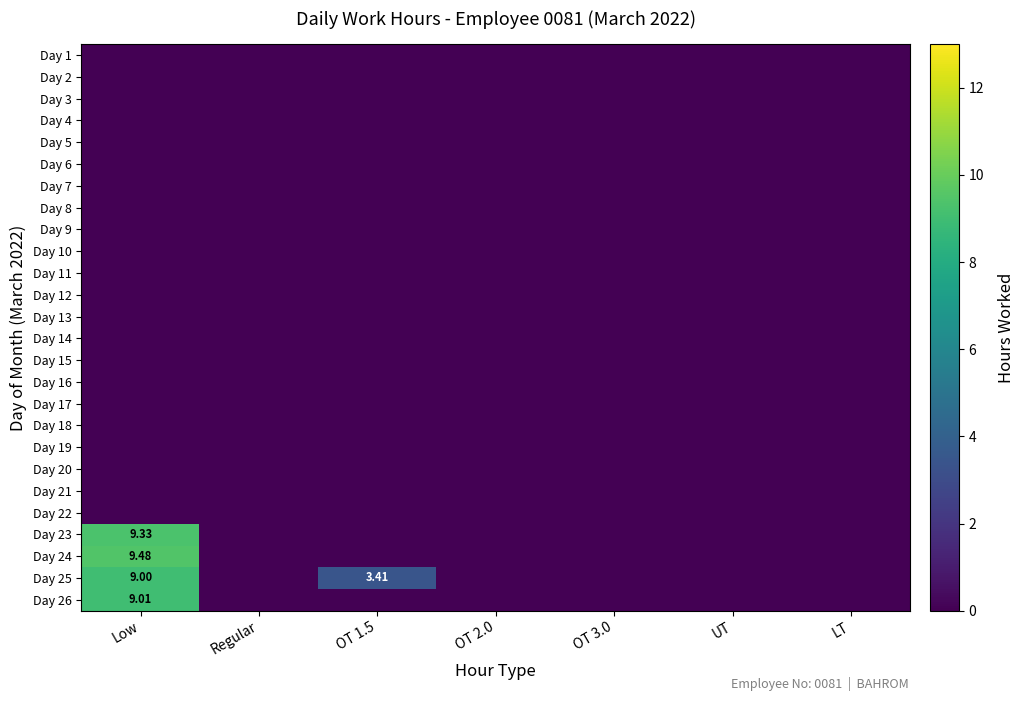

Which category has the lowest value in the Day 25 series?

Regular